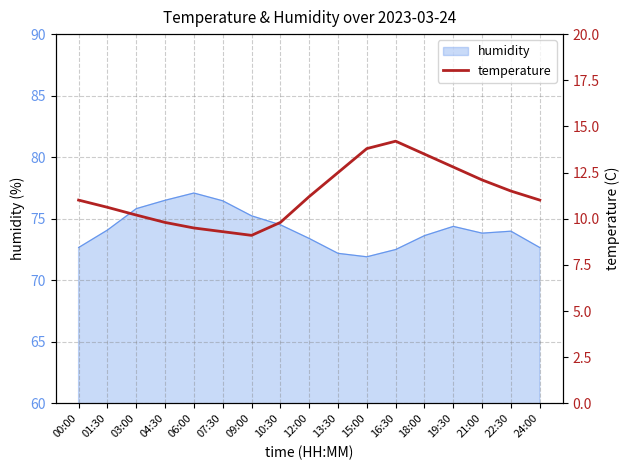

Where is the first local minimum?

09:00